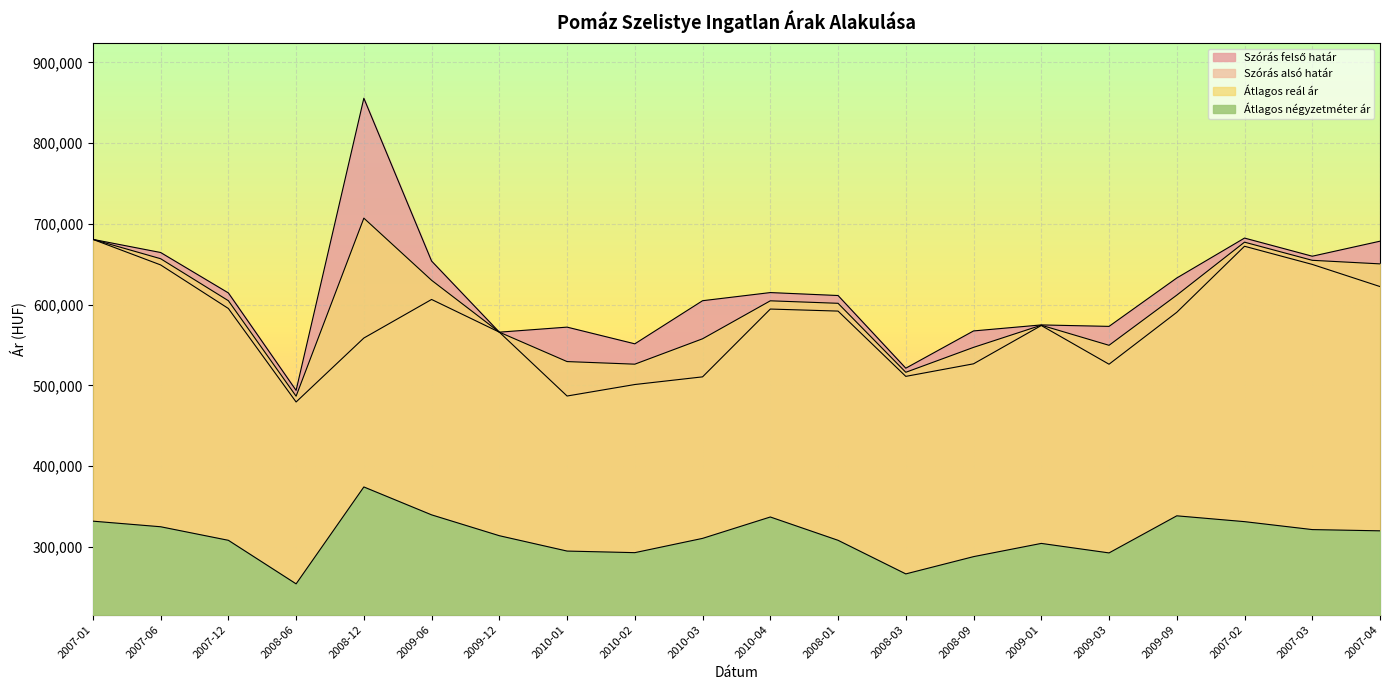

What is the average value of the Átlagos négyzetméter ár series?

312714